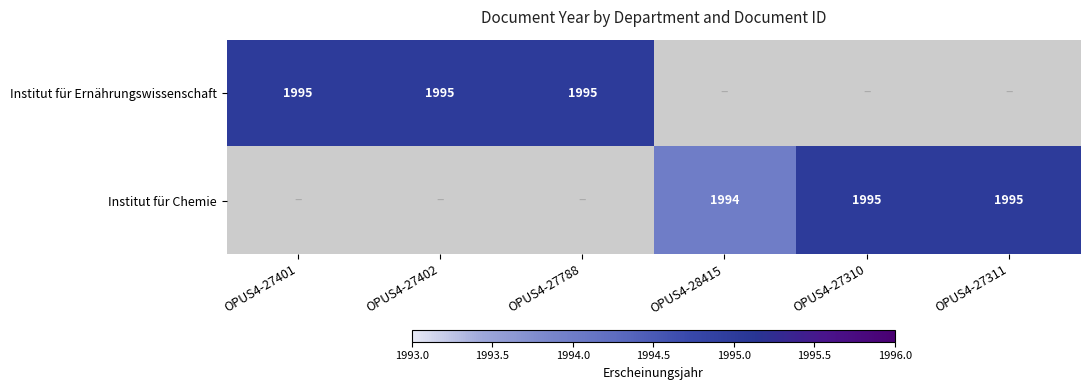

What is the sum of the Institut für Chemie values at OPUS4-27310 and OPUS4-28415?

3989